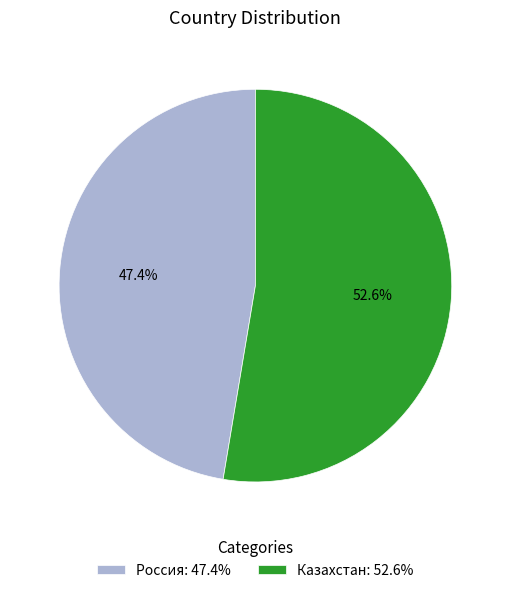

How many slices are in this pie chart?

2